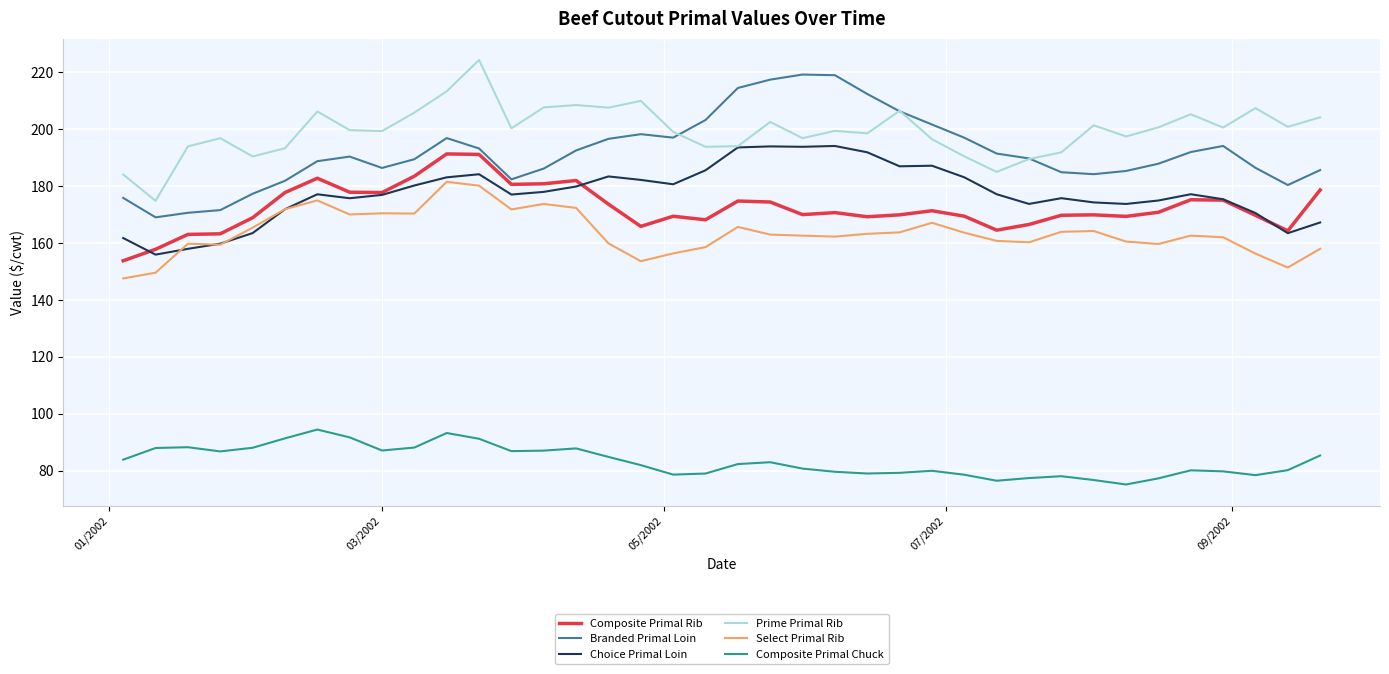

True or false: Composite Primal Chuck and Prime Primal Rib intersect in this chart.

False